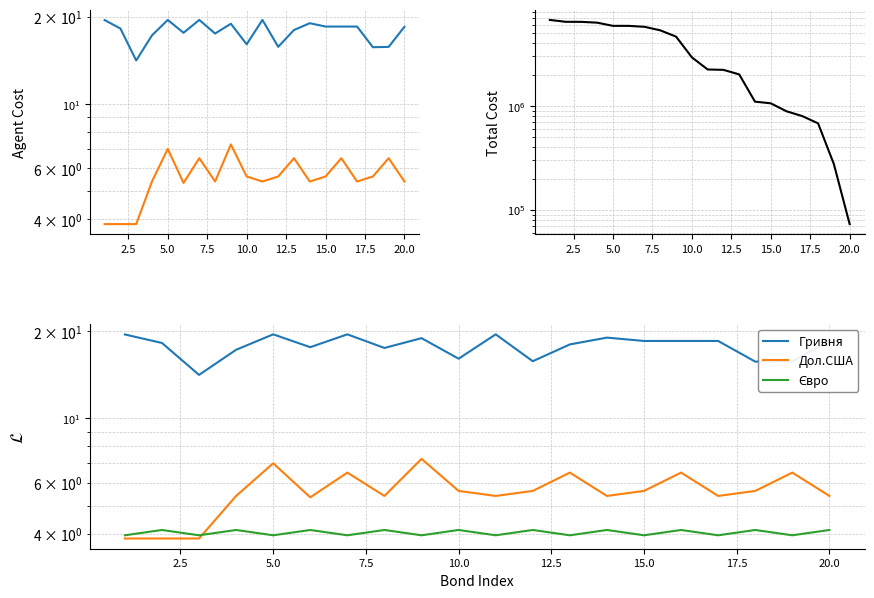

What is the average value of the Гривня series?

17.8